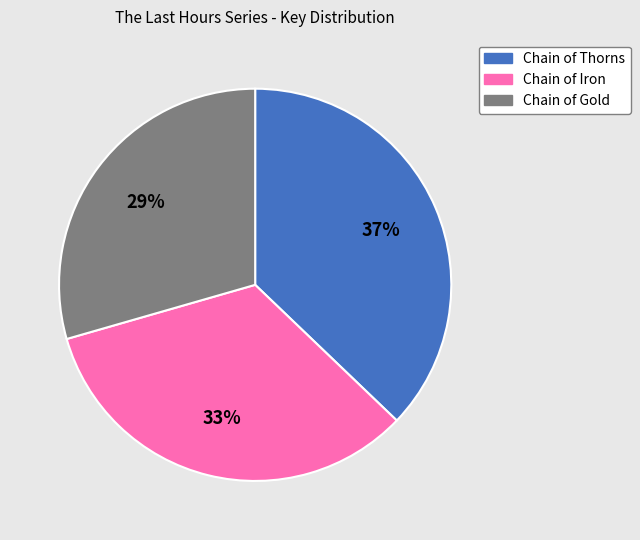

Which has a higher value, Chain of Gold or Chain of Thorns?

Chain of Thorns